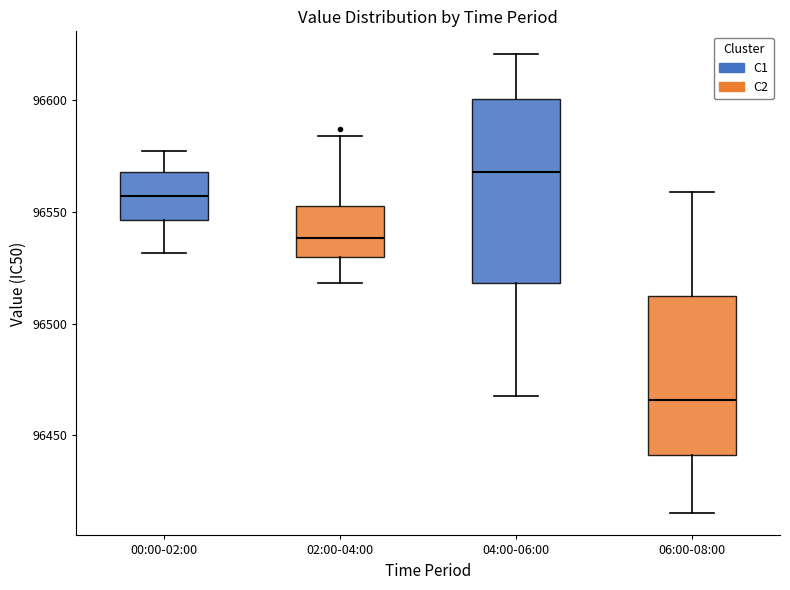

Which box is the tallest, from its lower edge to its upper edge?

04:00-06:00